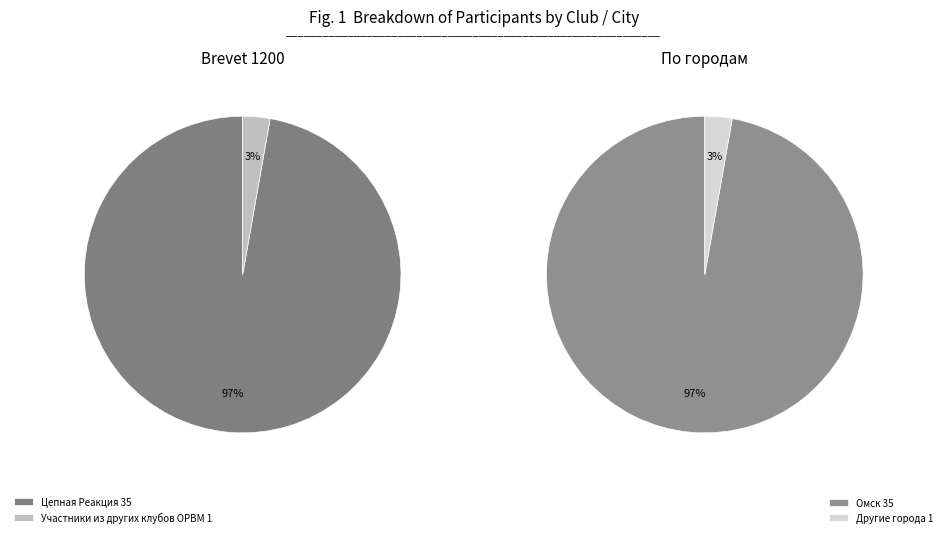

Count the number of slices in the pie.

2